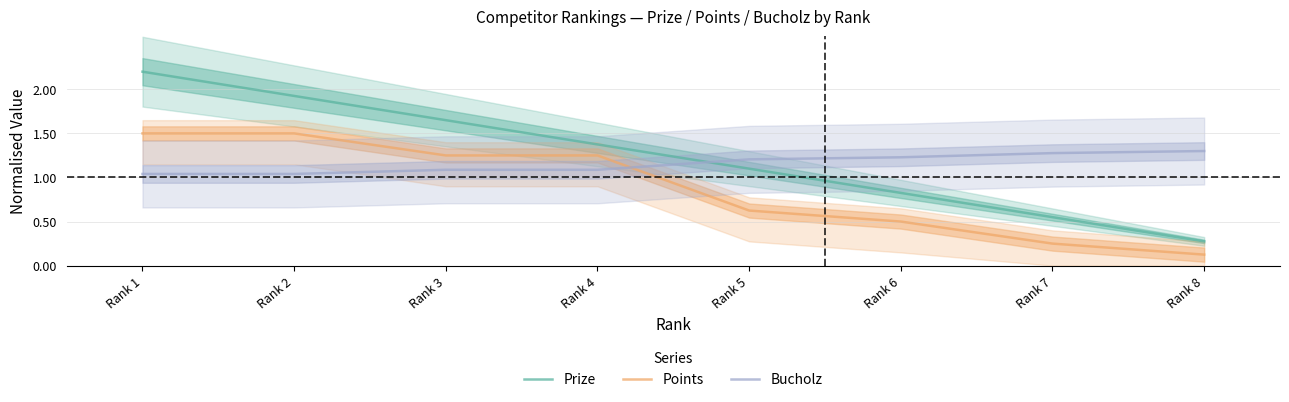

The value of Points at Rank 5 is 0.3. True or false?

False